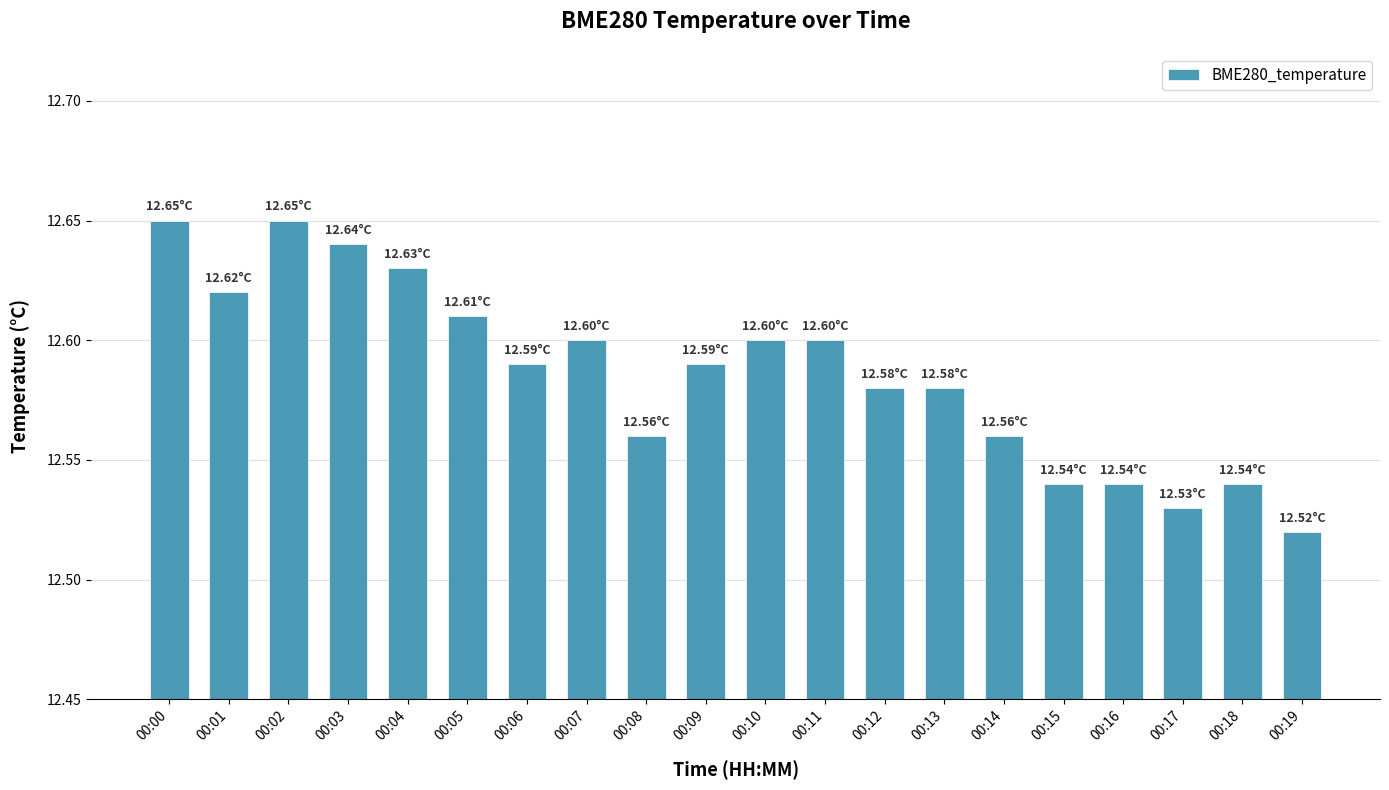

What is the ratio of the value at 00:05 to the value at 00:06?

1.0